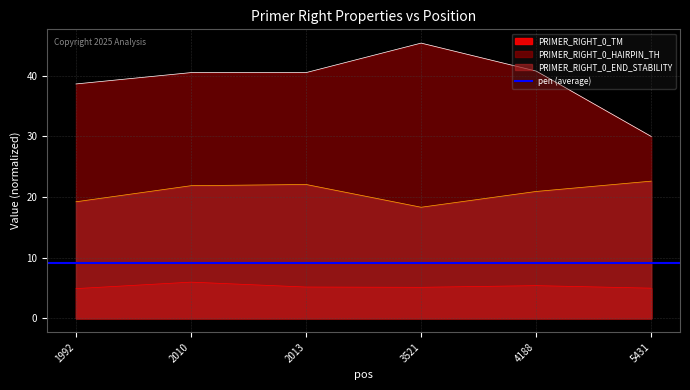

What is the average value of the PRIMER_RIGHT_0_HAIRPIN_TH series?

39.3